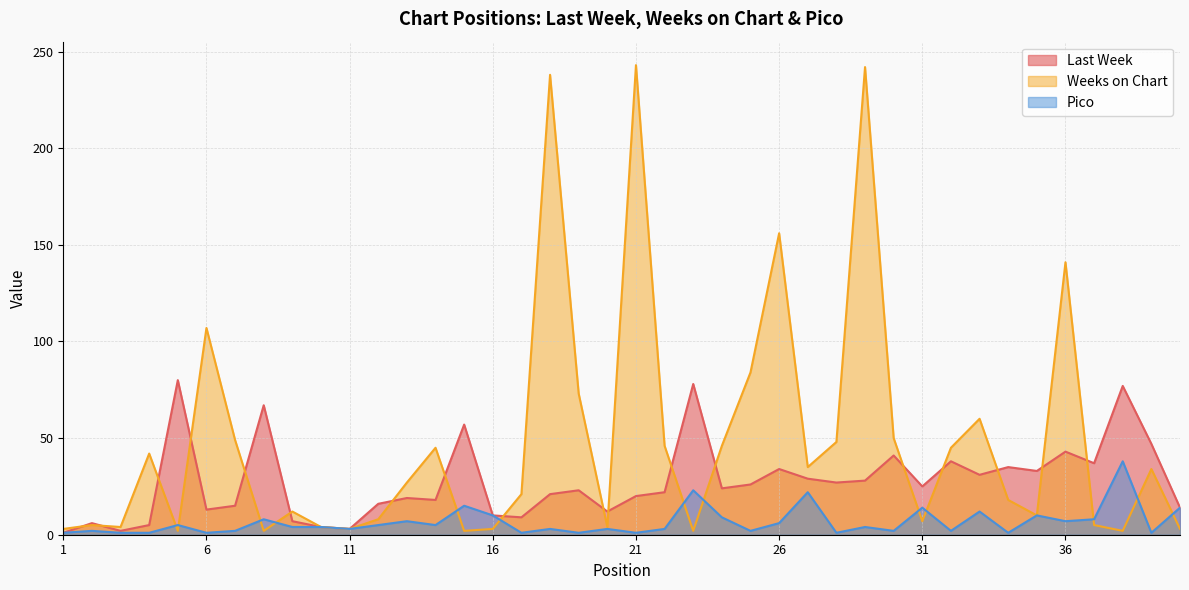

The Weeks on Chart series shows 34 at 39. True or false?

True